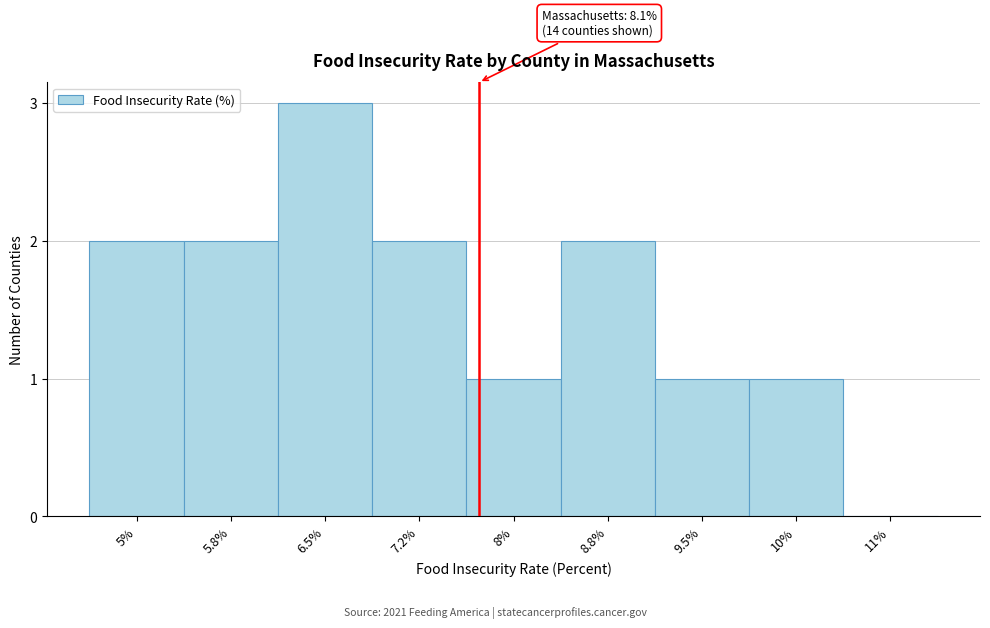

Reading left to right, what are all the values shown in this chart?

5%=2	5.8%=2	6.5%=3	7.2%=2	8%=1	8.8%=2	9.5%=1	10%=1	11%=0